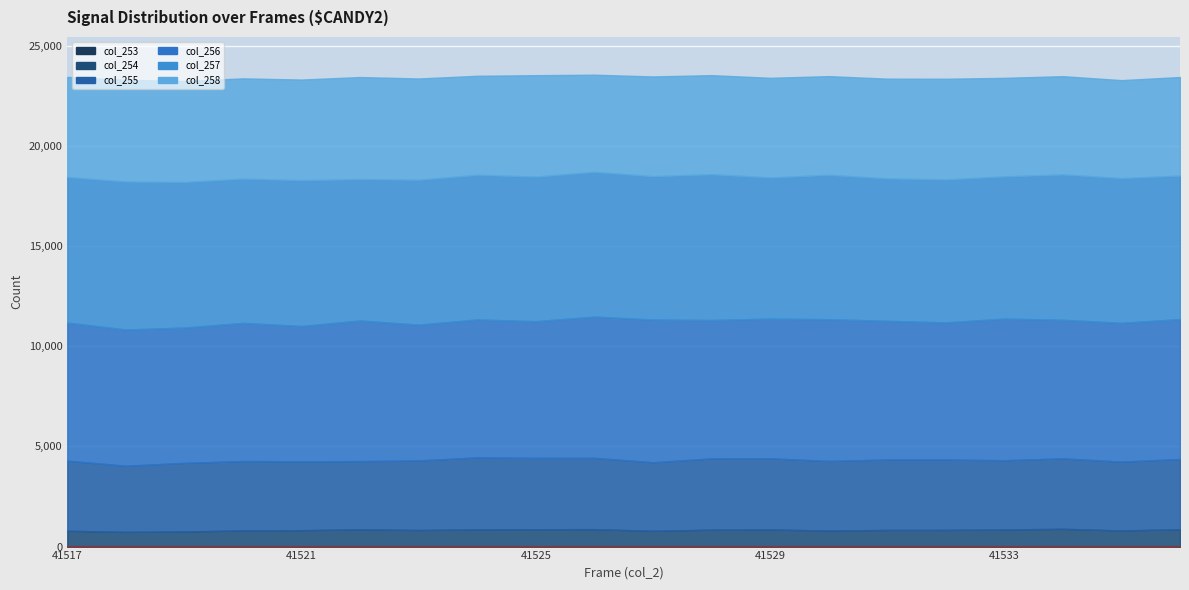

True or false: col_255 and col_253 intersect in this chart.

False